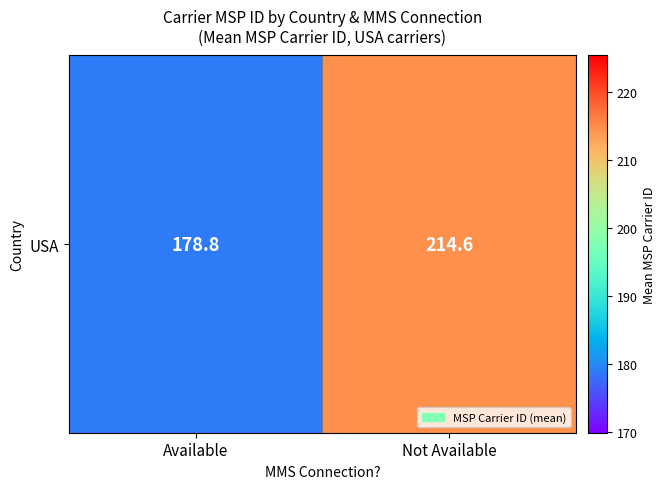

What is the difference between the maximum and minimum values?

35.9